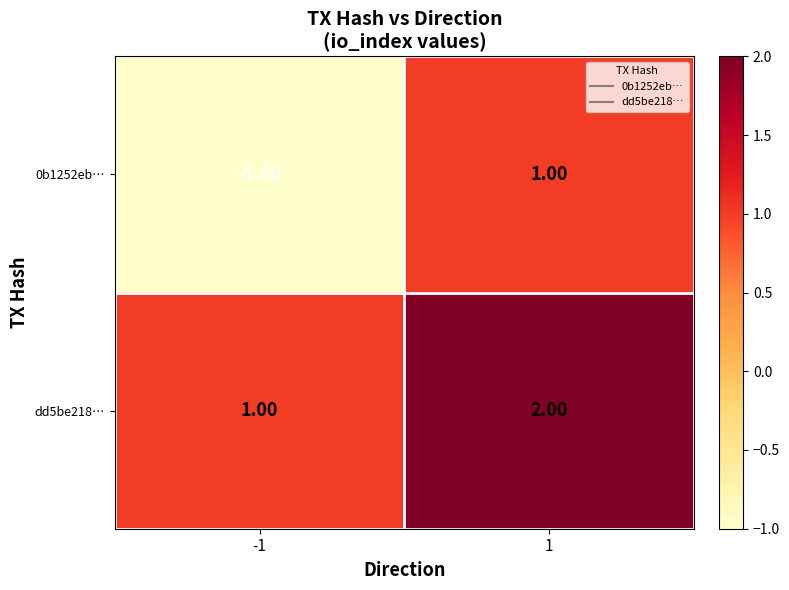

What is the sum of the dd5be218… values at 1 and -1?

3